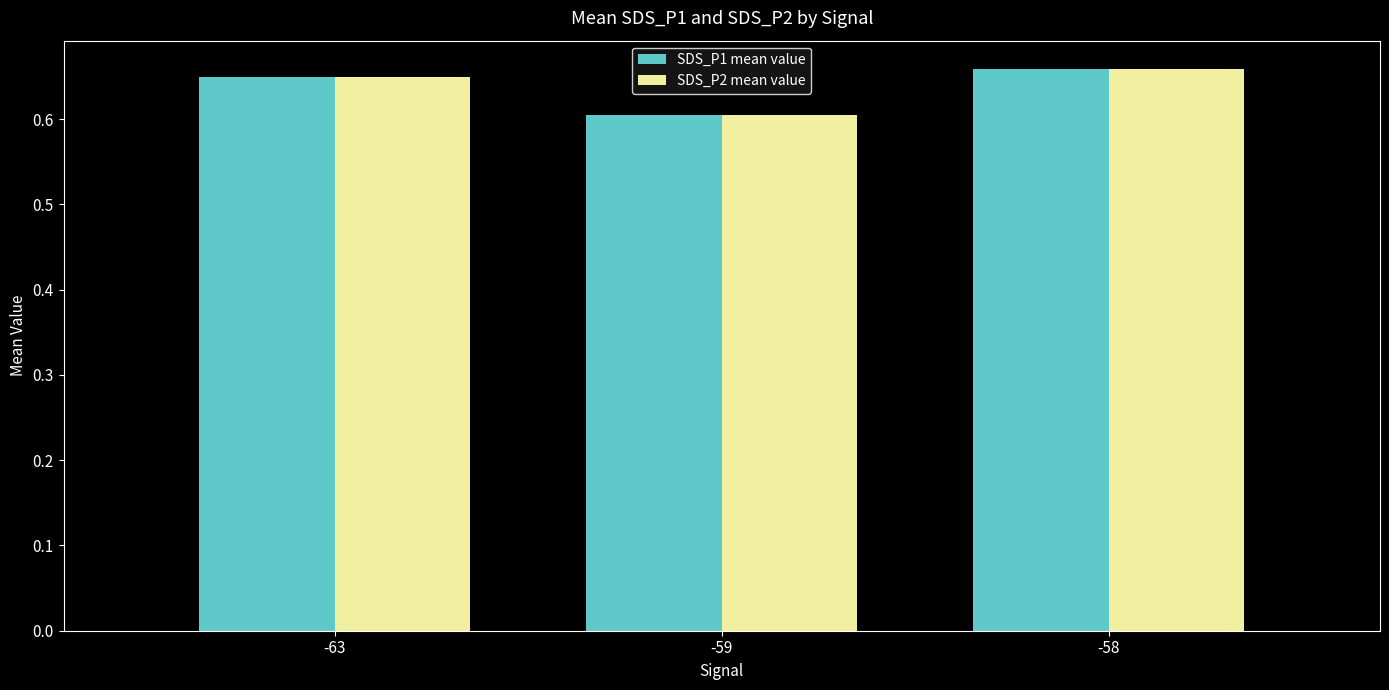

What is the smallest value displayed?

0.6